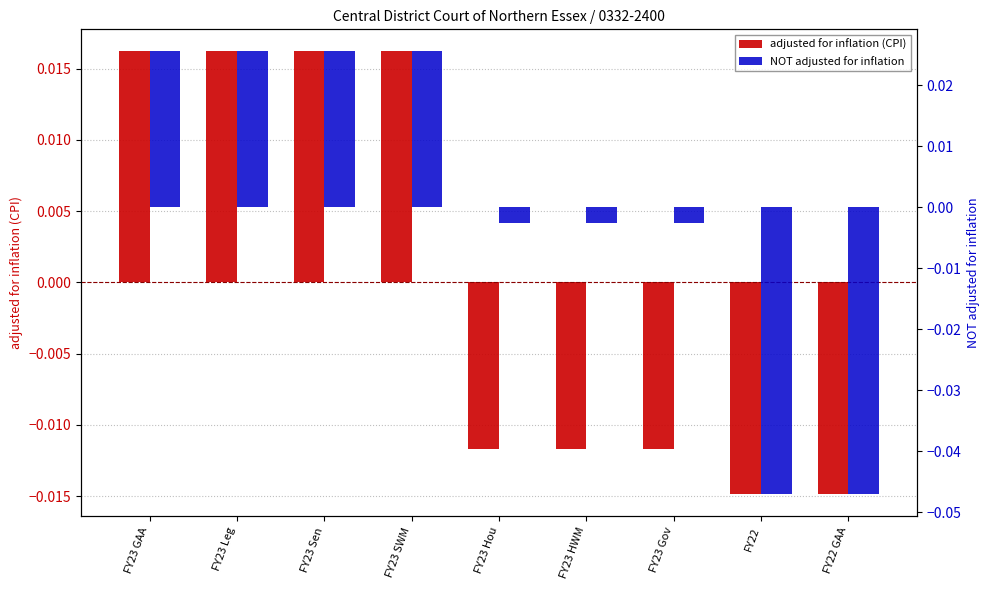

What position from the left is FY22 GAA?

9